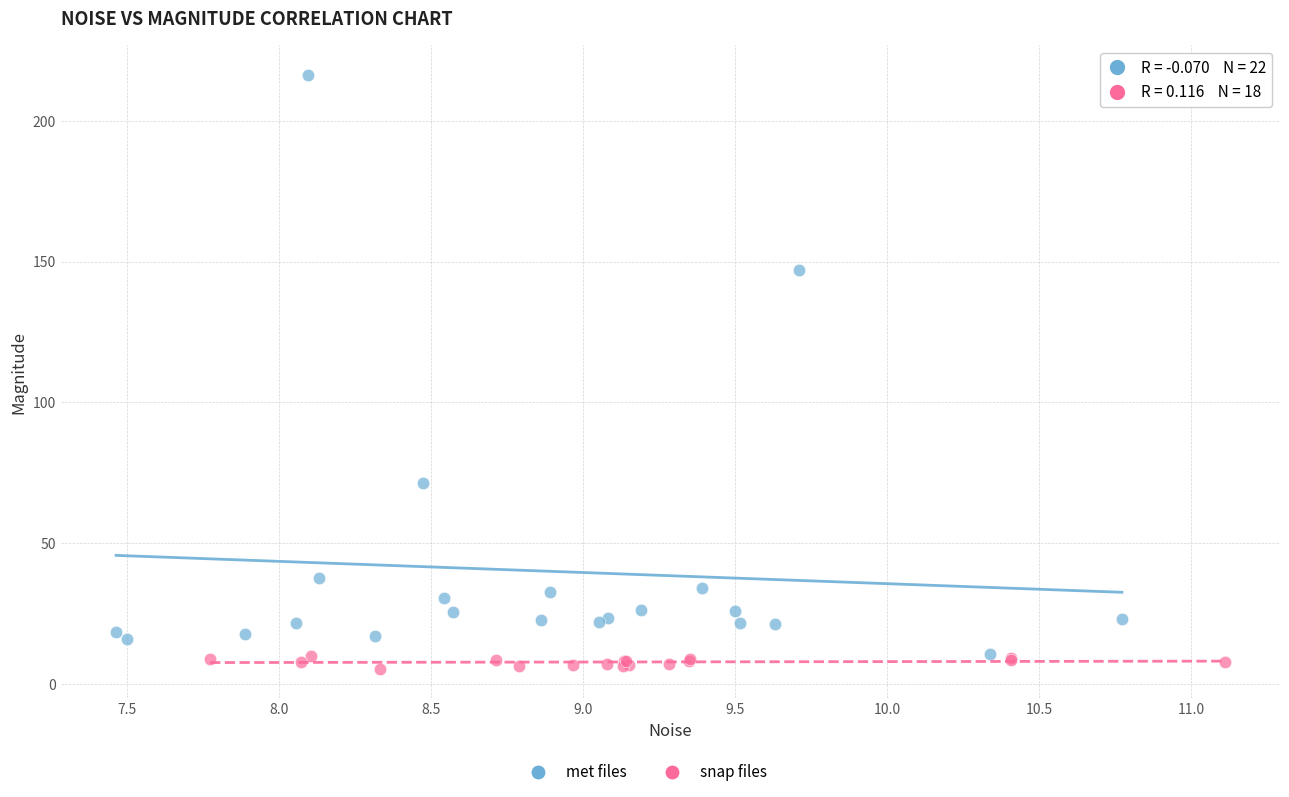

Which series contains the highest Y value?

met files